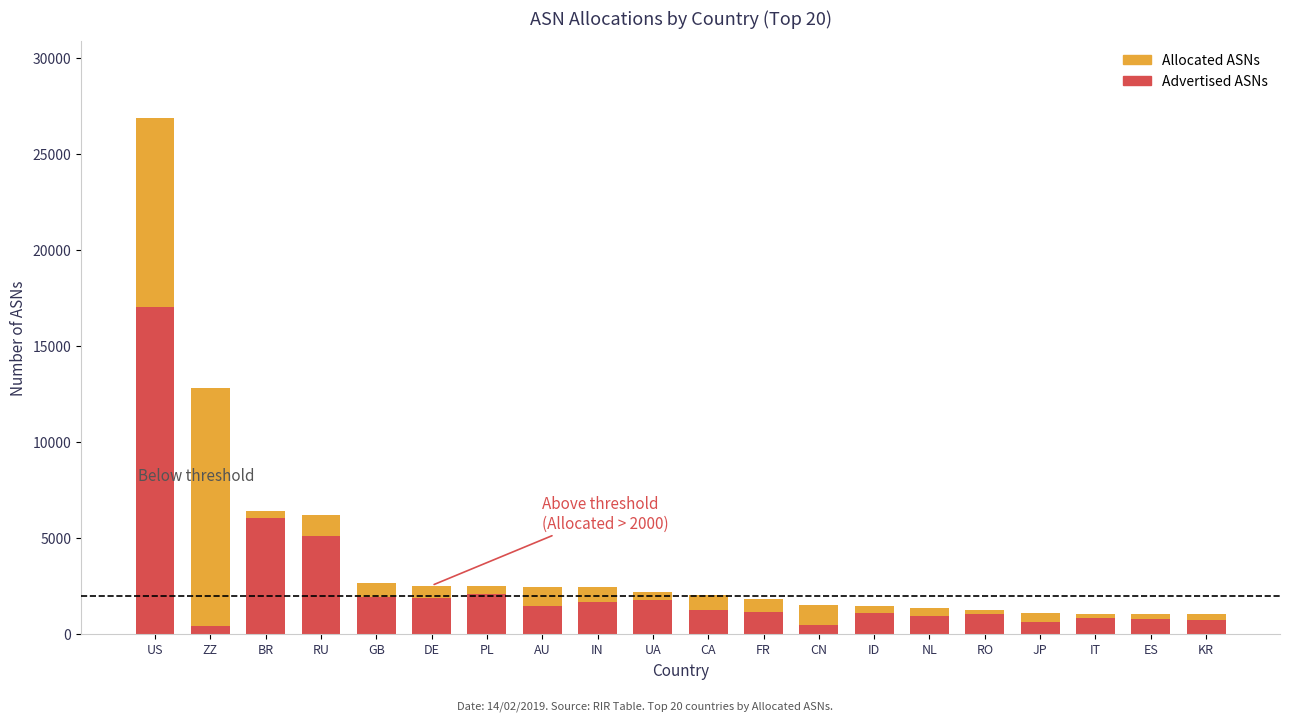

Which series has the largest total across all categories?

Allocated ASNs